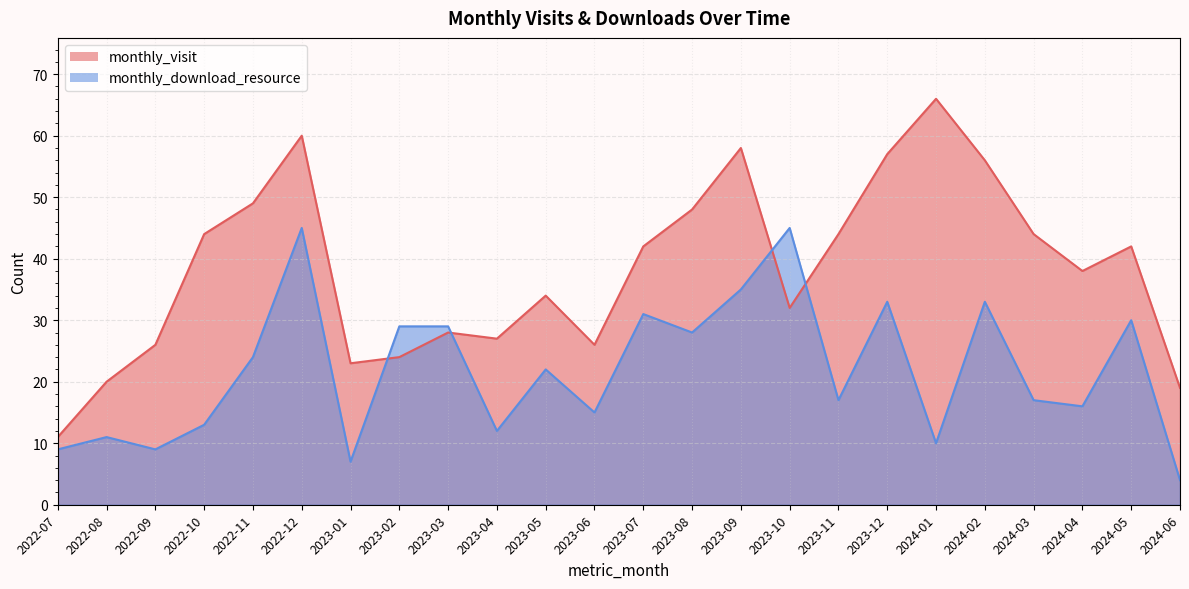

True or false: monthly_download_resource has a value of 13 at 2022-10.

True